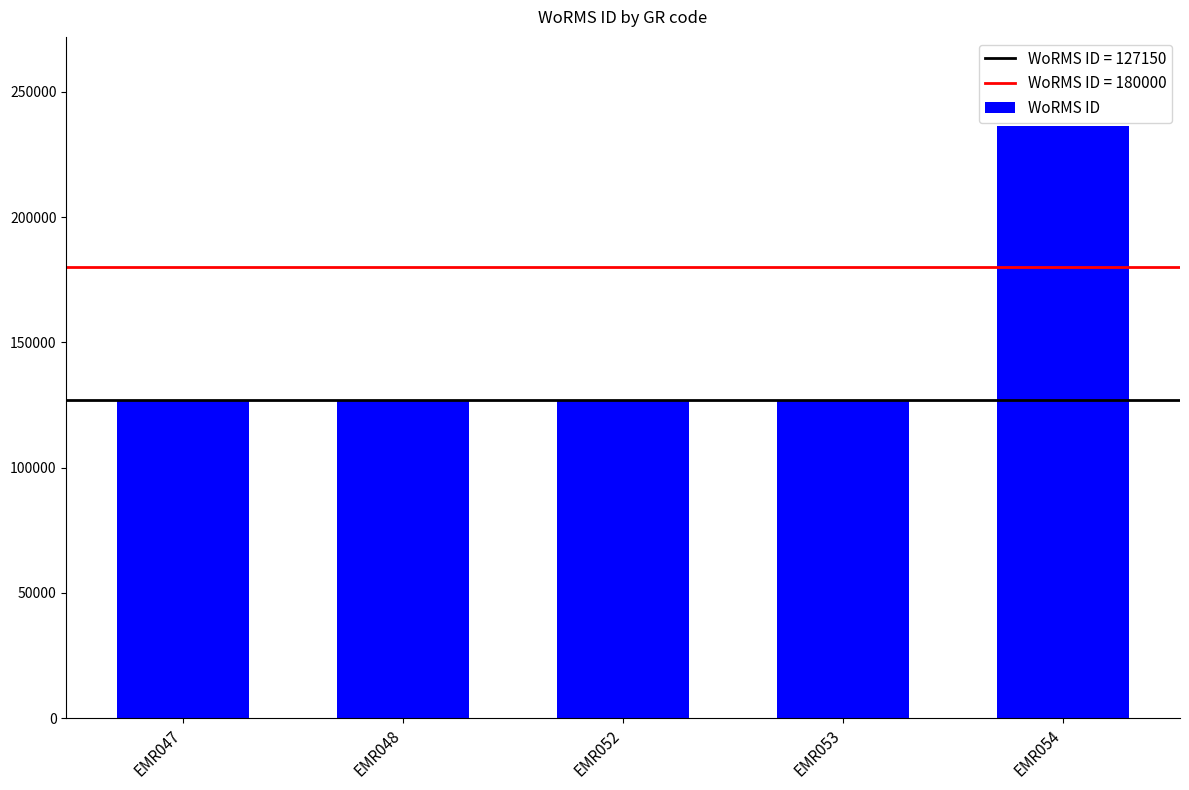

At which label is the value closest to 181807?

EMR053